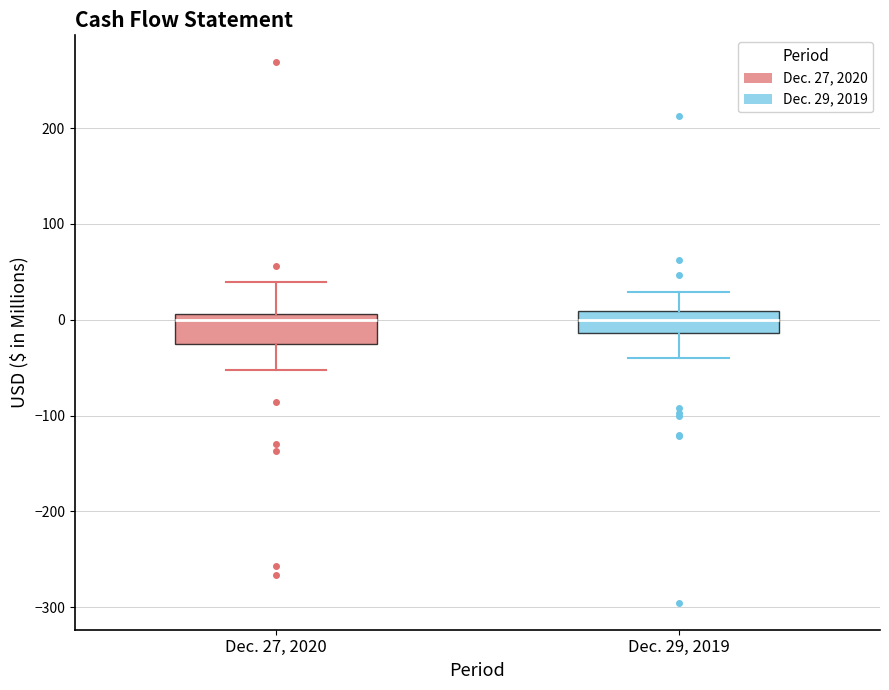

Where is the upper edge of the box for Dec. 27, 2020 on the y-axis? The values are not printed on the chart, so give them approximately, as read against the axis.

10